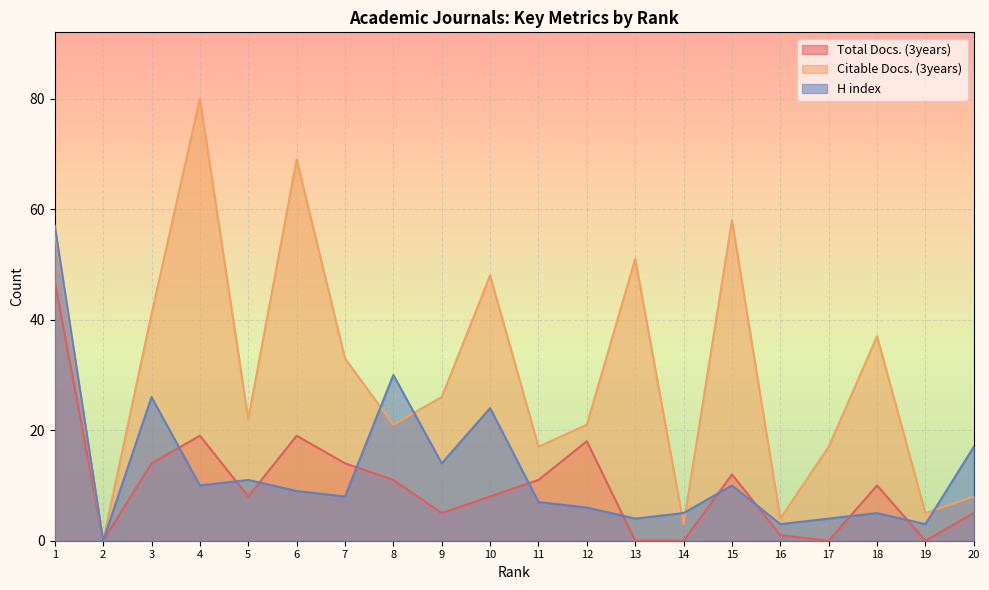

List the series in order of their peak value, highest first.

Citable Docs. (3years), H index, Total Docs. (3years)